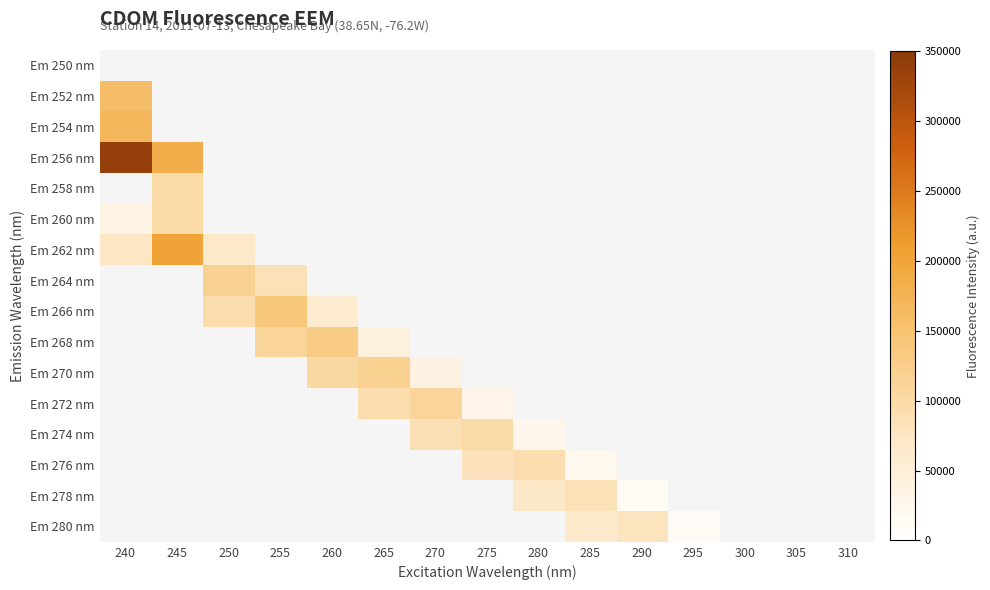

List the labels in order of Em 272 nm value, smallest first.

275, 280, 285, 290, 295, 300, 305, 310, 240, 245, 250, 255, 260, 265, 270